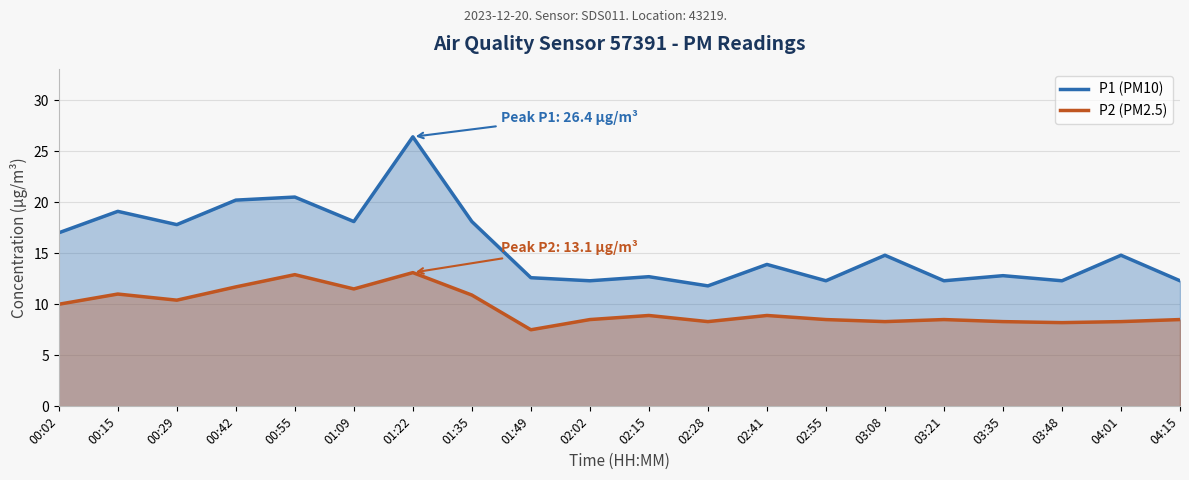

At which label does P1 (PM10) reach its minimum?

02:28